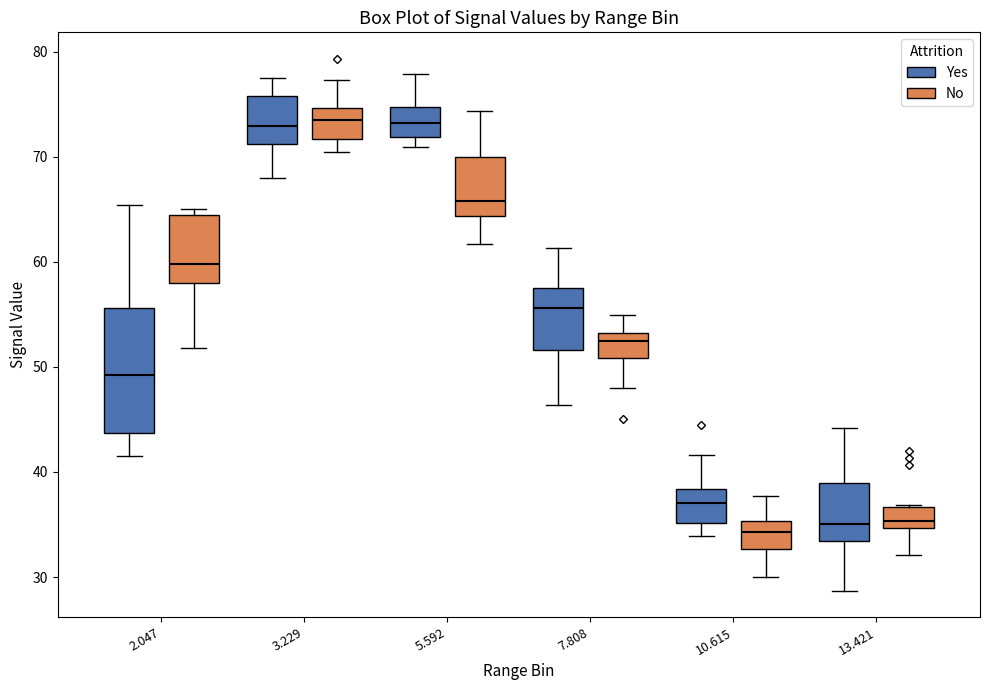

Which box is the tallest, from its lower edge to its upper edge?

2.047 (Yes)